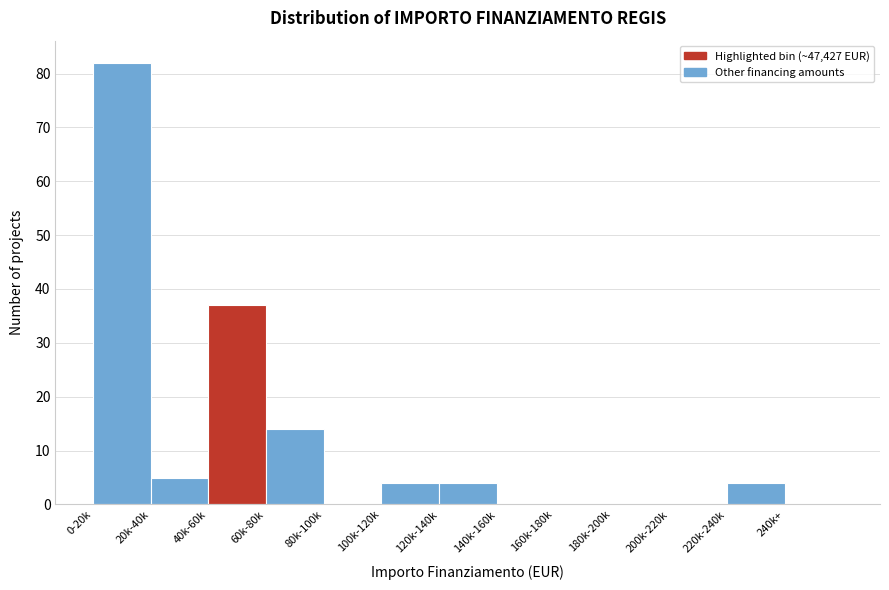

Reading left to right, transcribe all the data shown in this chart.

0-20k=82	20k-40k=5	40k-60k=37	60k-80k=14	80k-100k=0	100k-120k=4	120k-140k=4	140k-160k=0	160k-180k=0	180k-200k=0	200k-220k=0	220k-240k=4	240k+=0